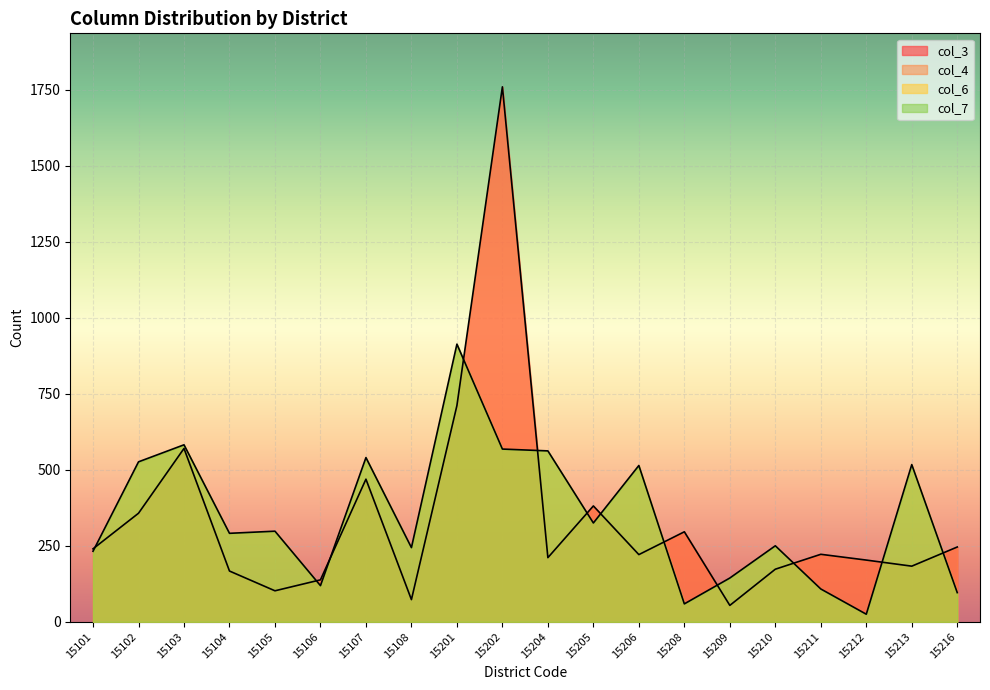

Between 15211 and 15208, which is larger?

15208